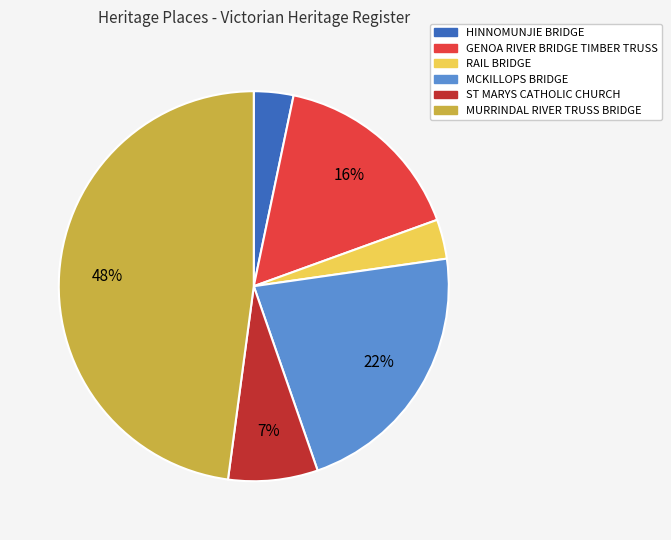

Which has a higher value, MURRINDAL RIVER TRUSS BRIDGE or ST MARYS CATHOLIC CHURCH?

MURRINDAL RIVER TRUSS BRIDGE